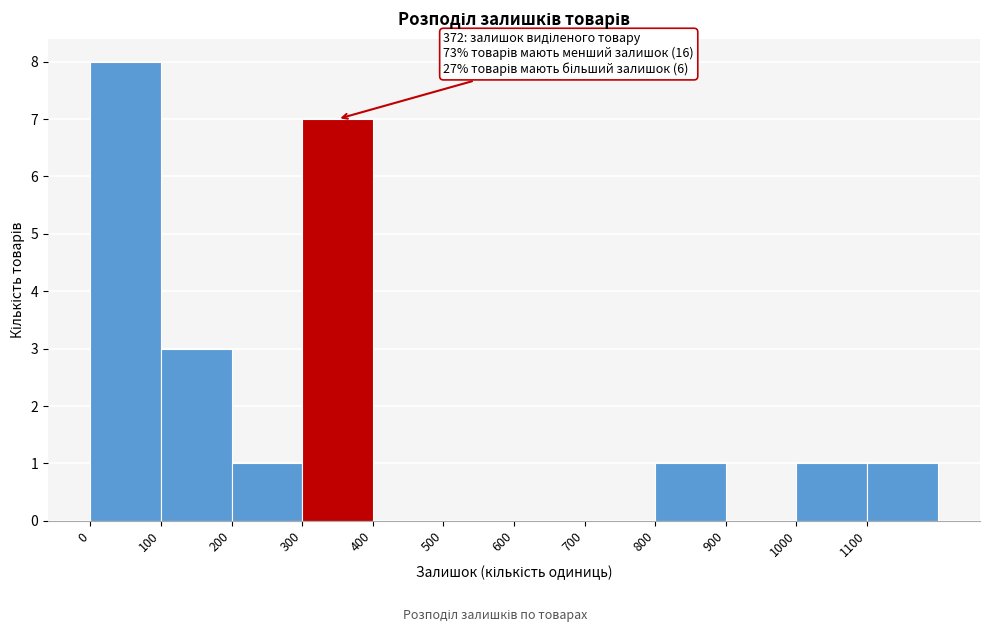

Which range on the x-axis has the tallest bar?

0 to 100